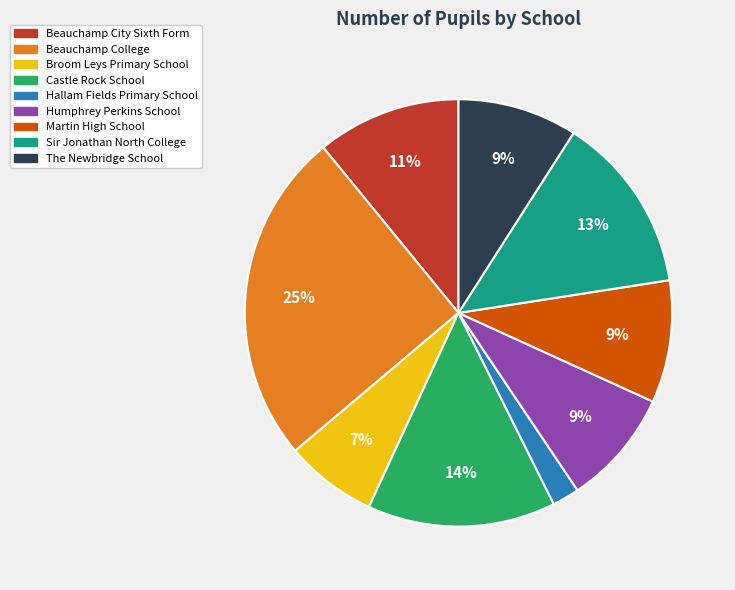

Which has a higher value, The Newbridge School or Castle Rock School?

Castle Rock School